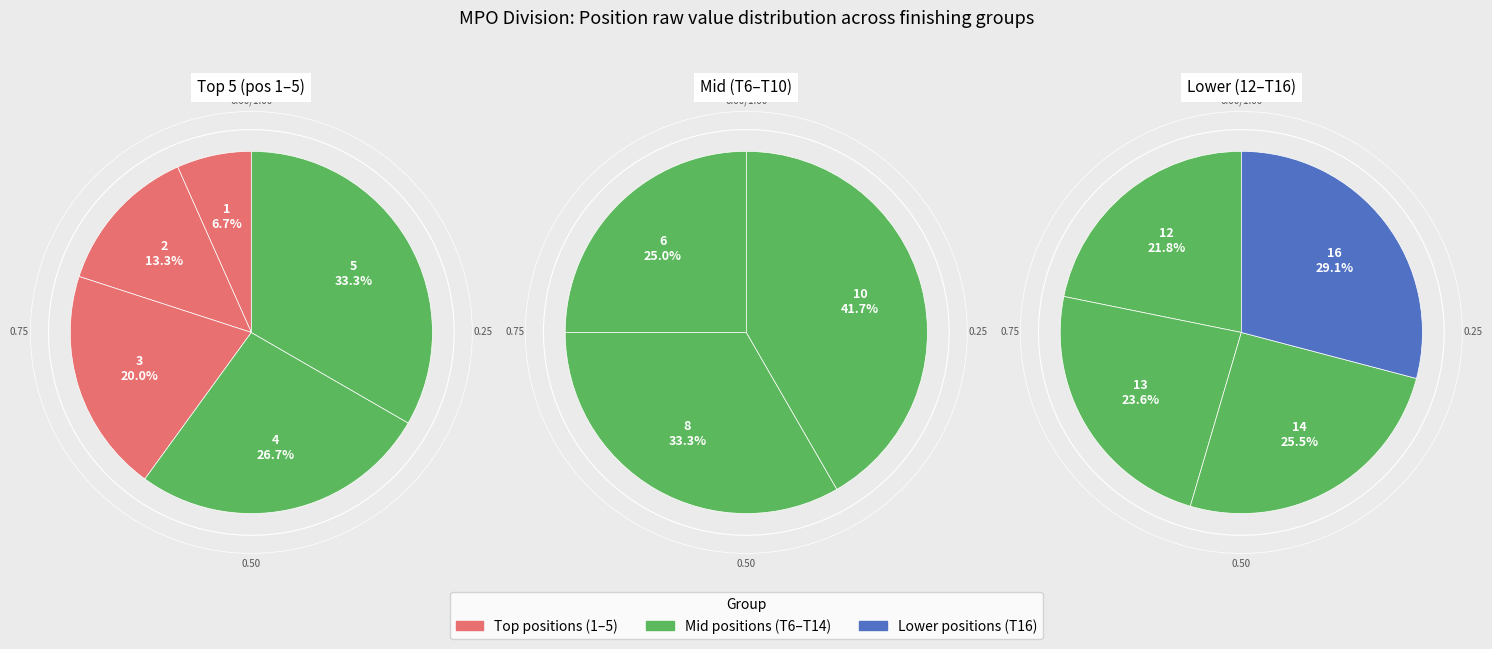

Combined, what portion of the pie is 1 and T10?

11.7%